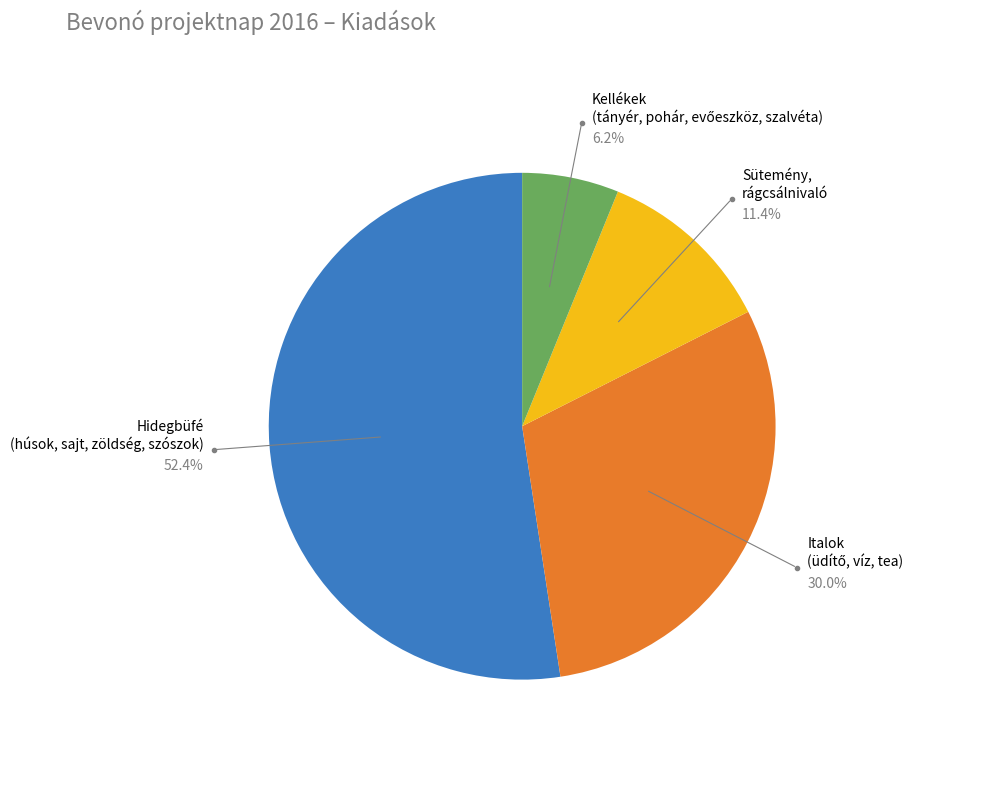

Which slice is the largest?

Hidegbüfé (húsok, sajt, zöldség, szószok)